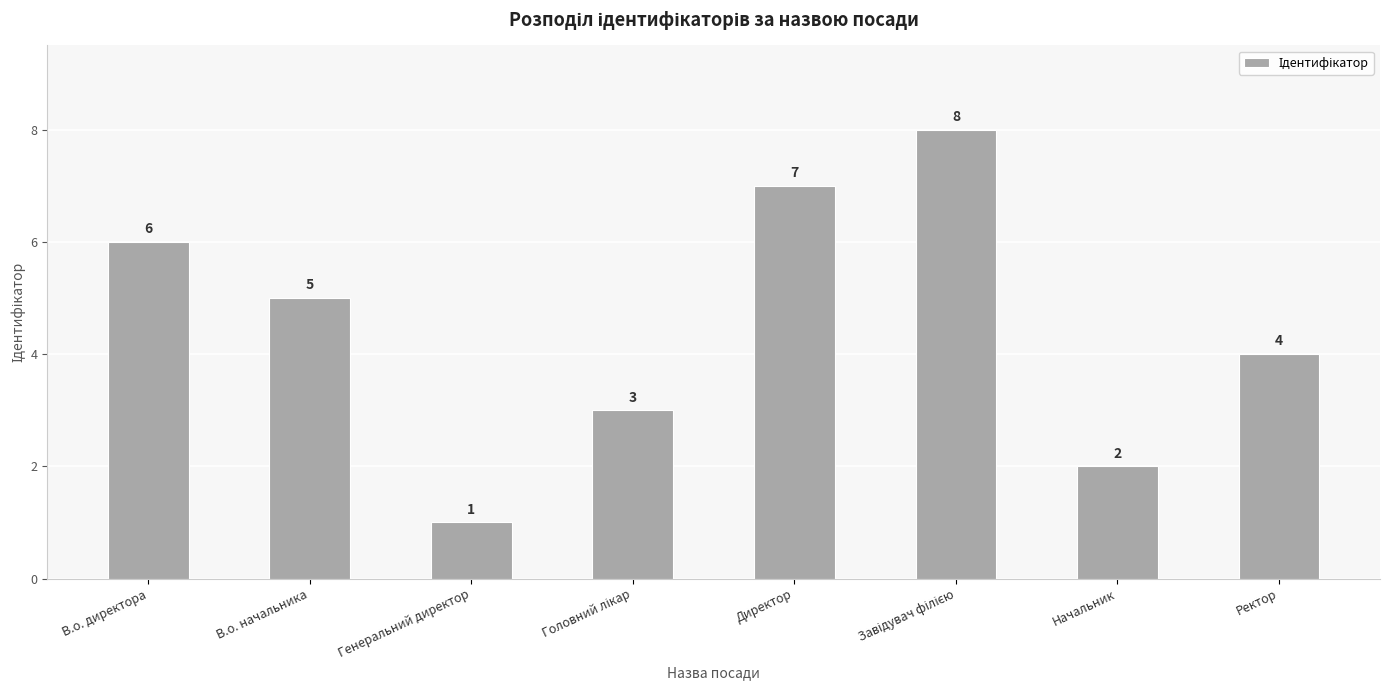

What is the sum of the values at Генеральний директор and В.о. директора?

7